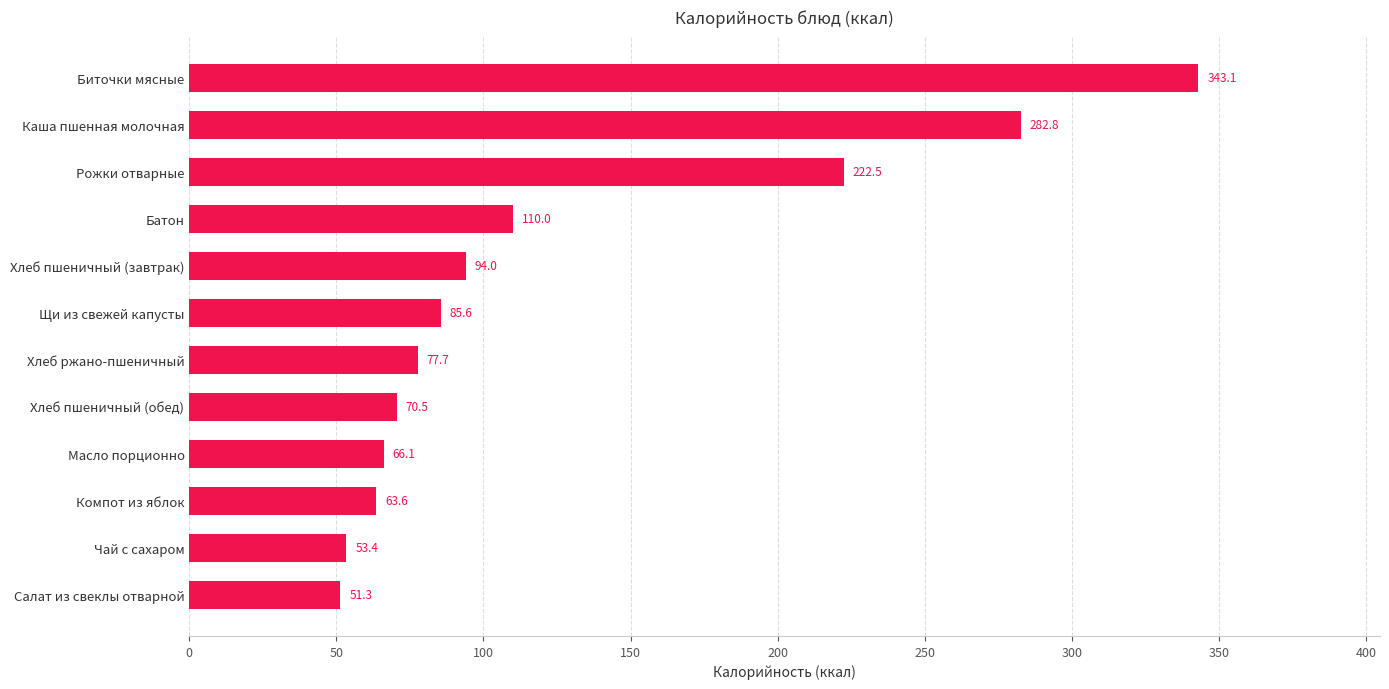

Reading bottom to top, what are all the values shown in this chart?

Салат из свеклы отварной=51.3	Чай с сахаром=53.4	Компот из яблок=63.6	Масло порционно=66.1	Хлеб пшеничный (обед)=70.5	Хлеб ржано-пшеничный=77.7	Щи из свежей капусты=85.6	Хлеб пшеничный (завтрак)=94.0	Батон=110.0	Рожки отварные=222.5	Каша пшенная молочная=282.8	Биточки мясные=343.1